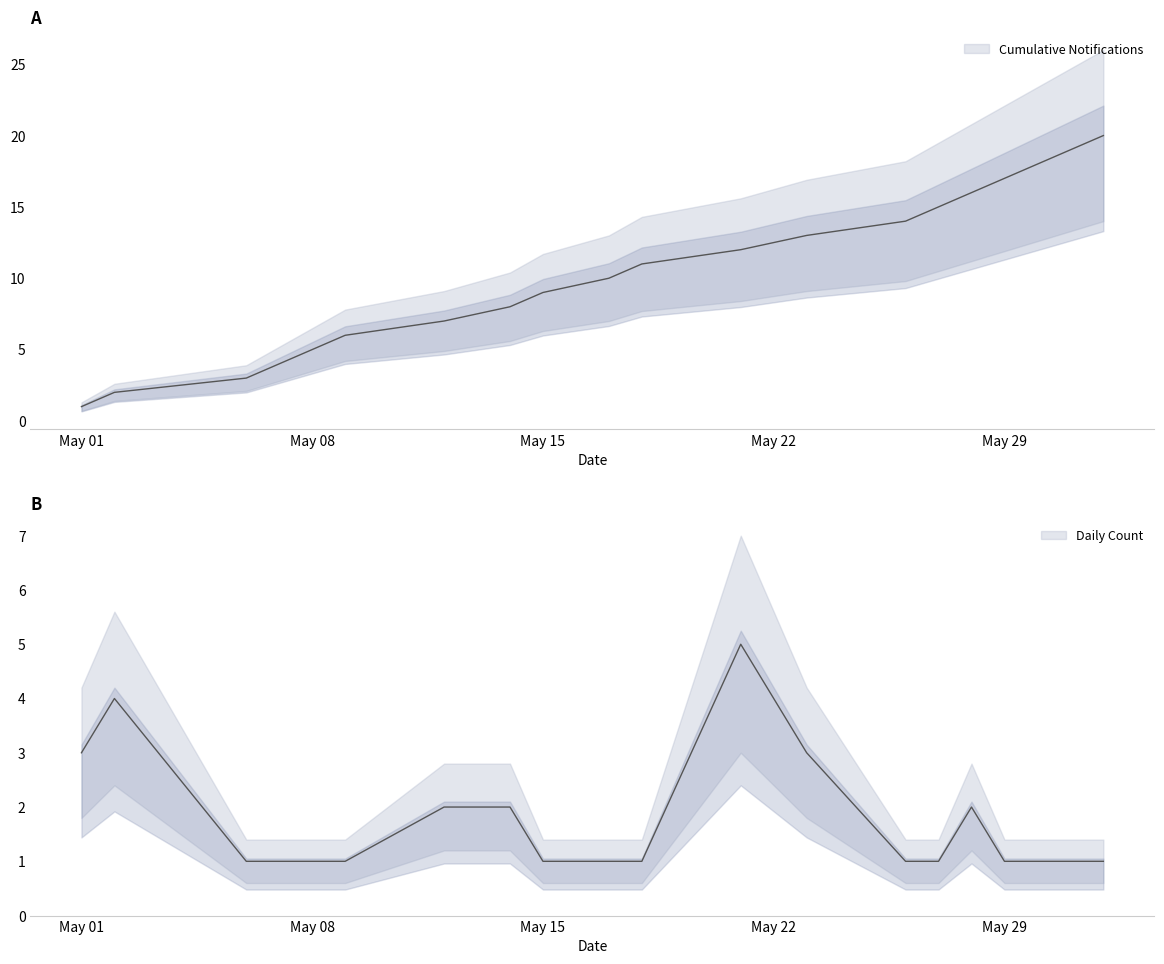

How many times do Daily Count and Cumulative Notifications cross each other?

1